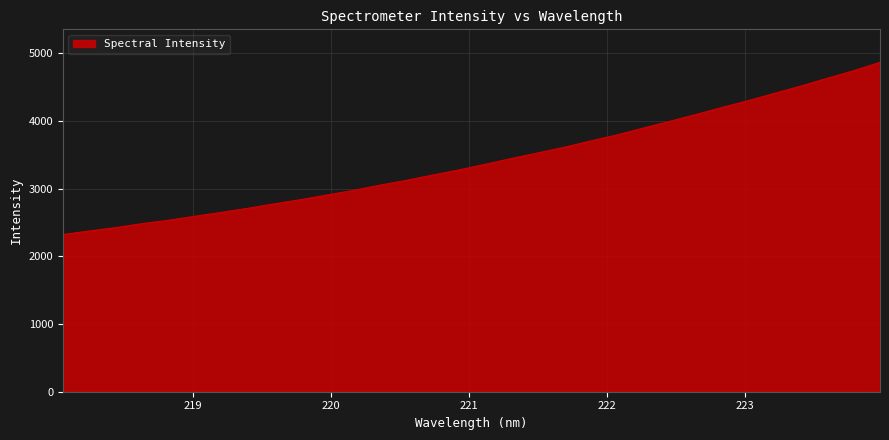

How many values are below 3356?

16